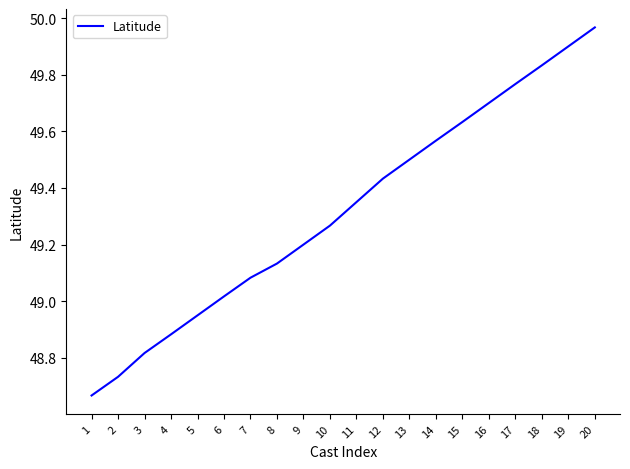

What is the difference between the values at 17 and 11?

0.4